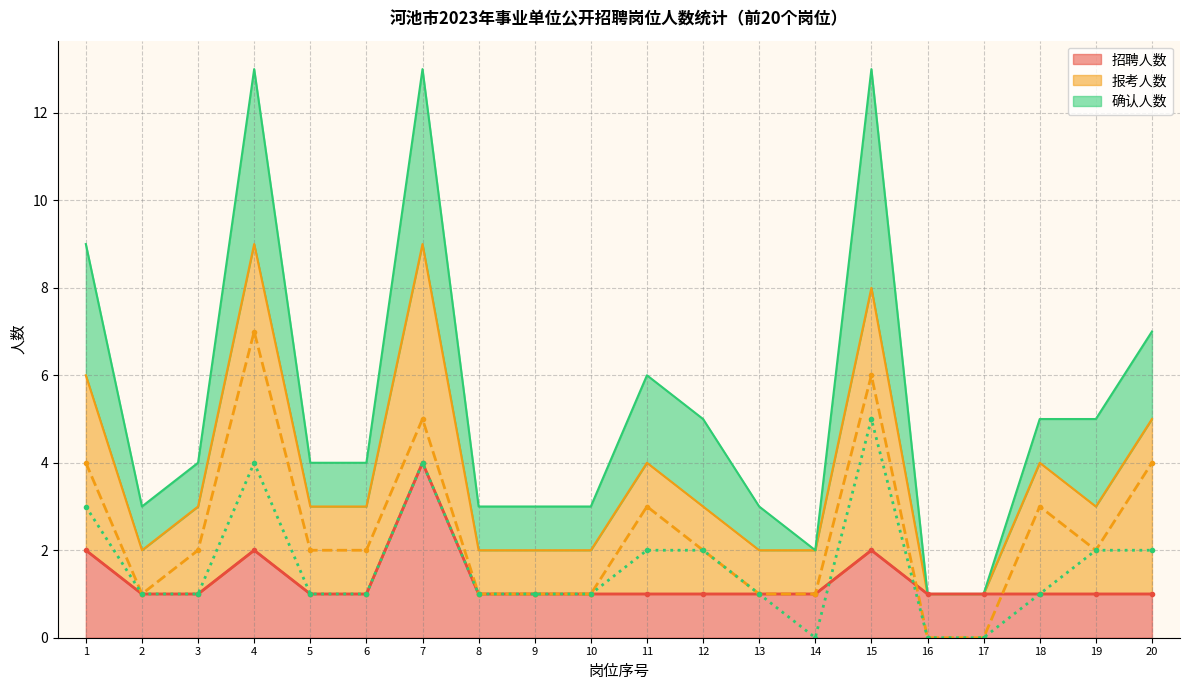

The 招聘人数(线) series shows 1 at 7. True or false?

False